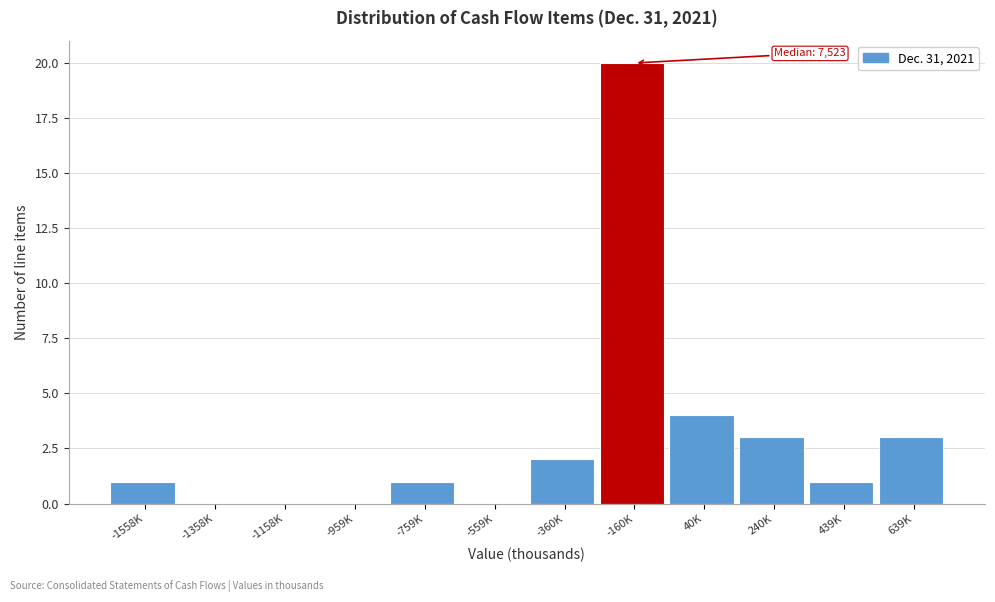

Reading left to right, extract all data points from this chart.

-1558K=1	-1358K=0	-1158K=0	-959K=0	-759K=1	-559K=0	-360K=2	-160K=20	40K=4	240K=3	439K=1	639K=3